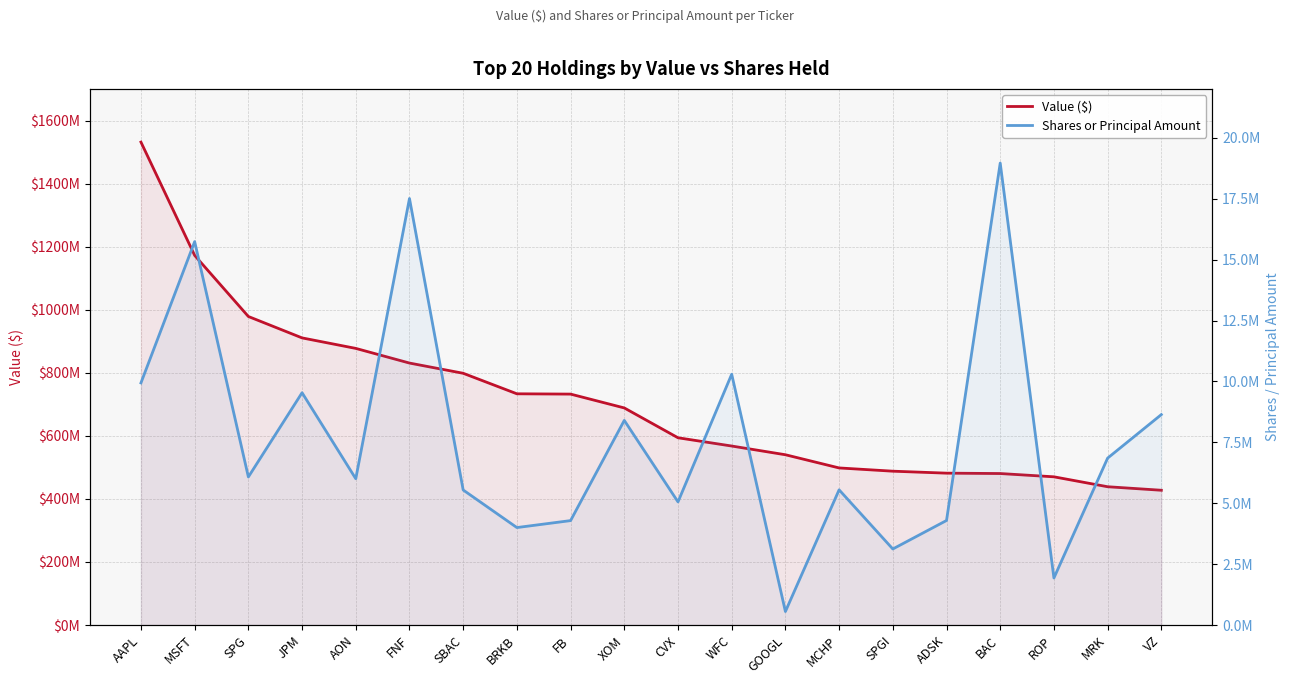

Reading left to right, list all the values displayed in this chart.

Value ($): AAPL=1532032000	MSFT=1172609000	SPG=978832000	JPM=910904000	AON=877590000	FNF=831082000	SBAC=798651000	BRKB=733559000	FB=732605000	XOM=688718000	CVX=594074000	WFC=567886000	GOOGL=540210000	MCHP=498367000	SPGI=488054000	ADSK=481824000	BAC=480598000	ROP=470210000	MRK=438746000	VZ=427576000
Shares or Principal Amount: AAPL=9940515	MSFT=15741826	SPG=6079322	JPM=9537261	AON=6006773	FNF=17511204	SBAC=5544265	BRKB=4001523	FB=4287497	XOM=8401052	CVX=5055949	WFC=10297127	GOOGL=554791	MCHP=5550972	SPGI=3122342	ADSK=4292031	BAC=18965974	ROP=1931845	MRK=6852192	VZ=8639643